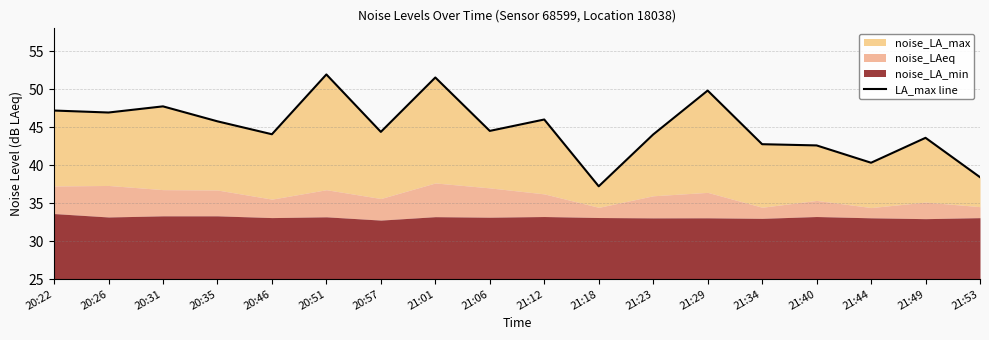

Does the chart have visible grid lines?

Yes